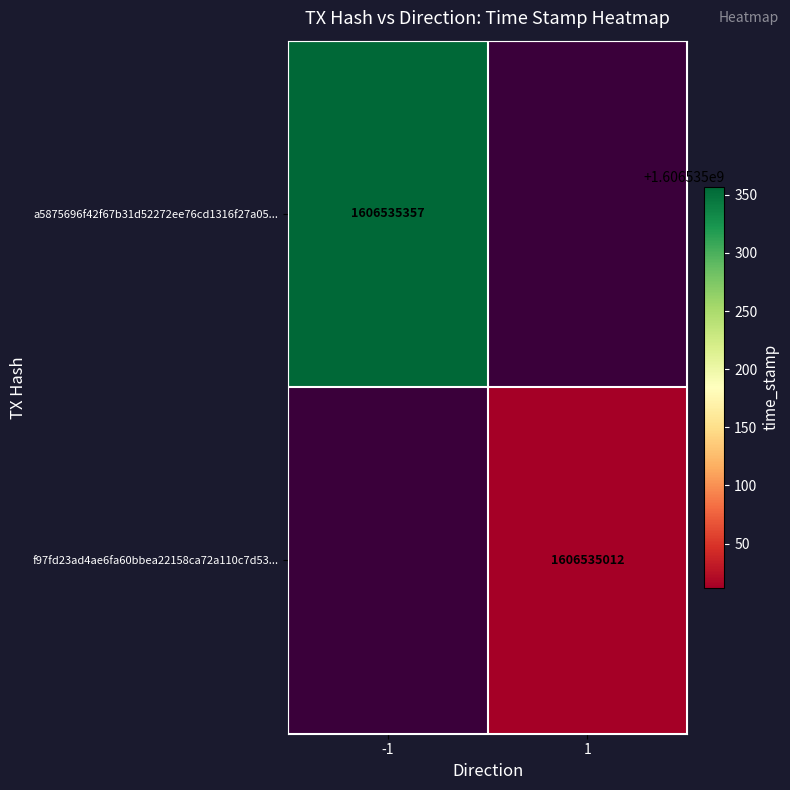

True or false: a5875696f42f67b31d52272ee76cd1316f27a05 has a value of -1 at direction.

True